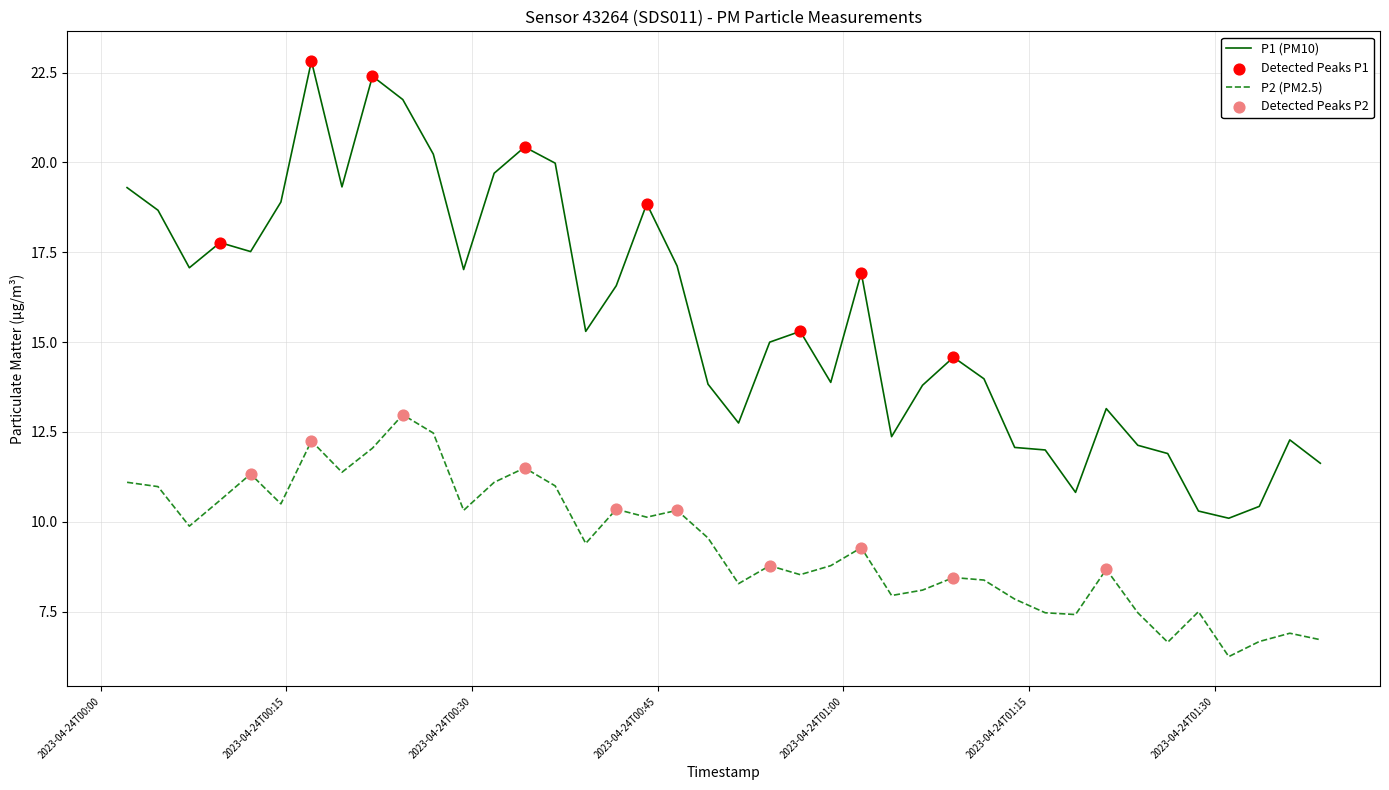

Which series has the largest total across all categories?

P1 (PM10)